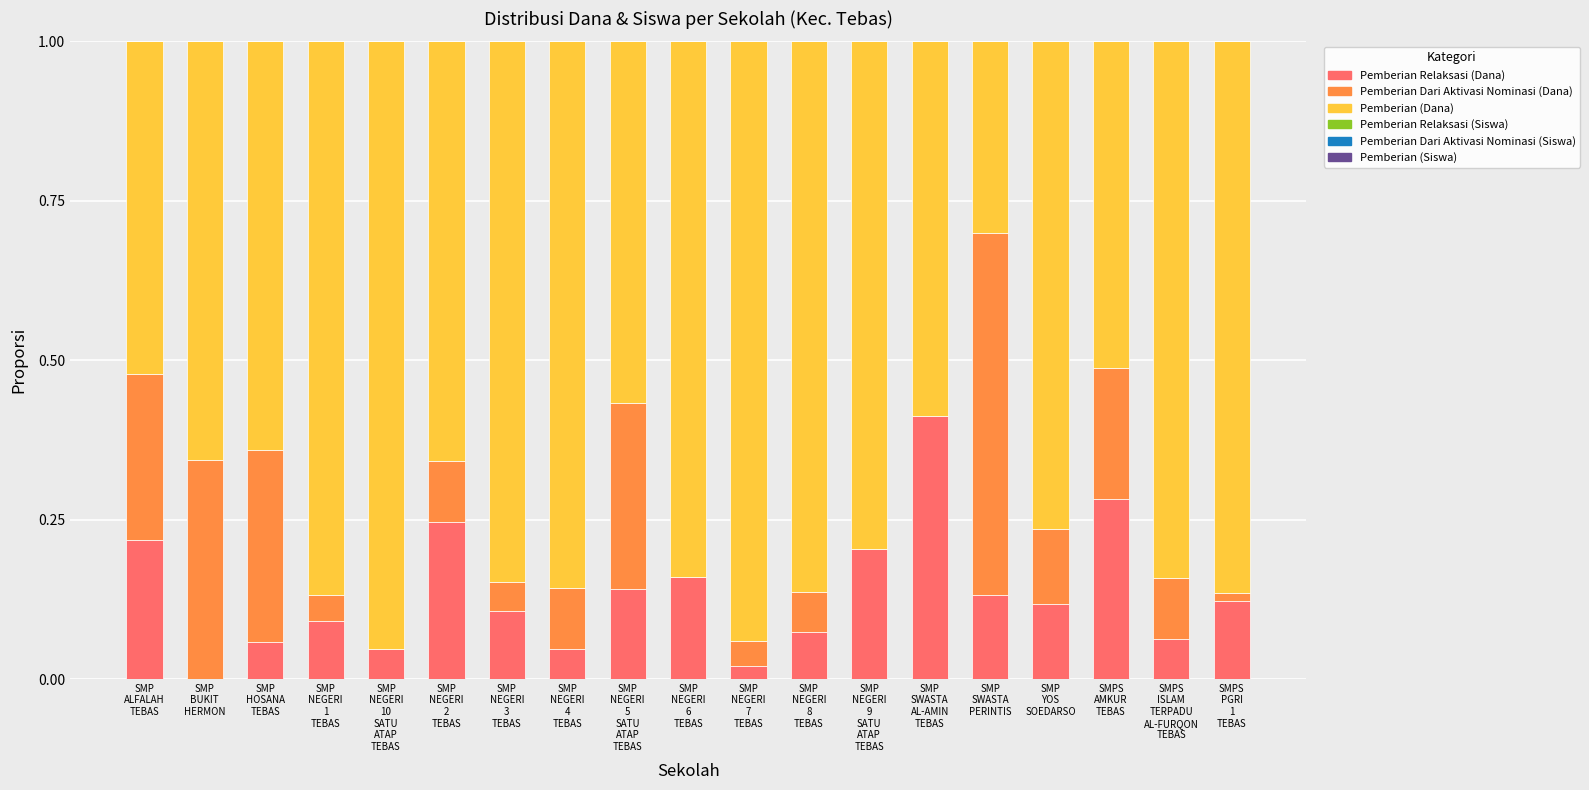

Count the number of data series in this chart.

6